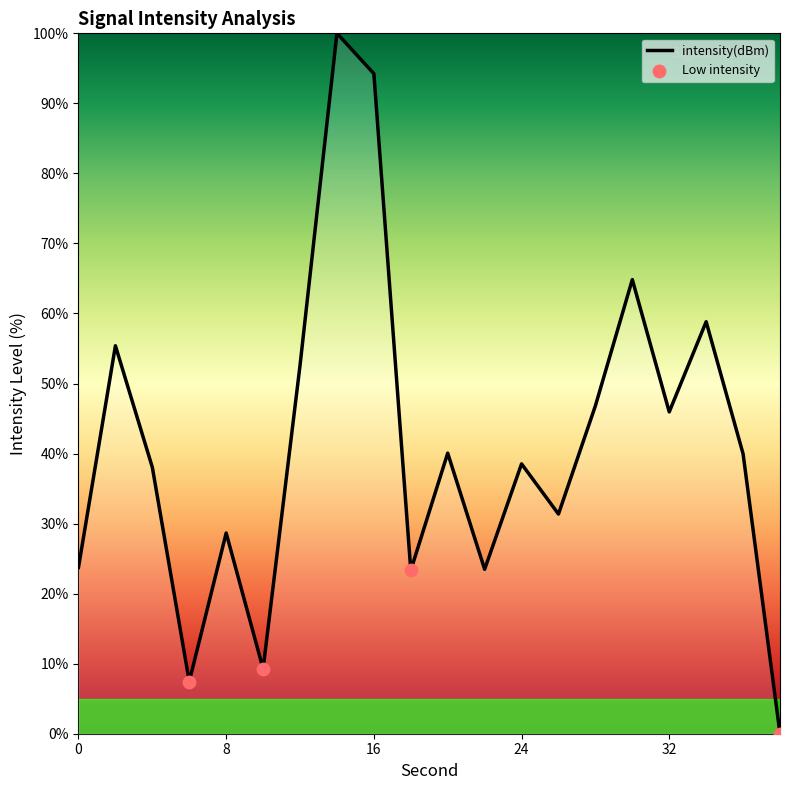

What is the greatest value displayed?

100.0